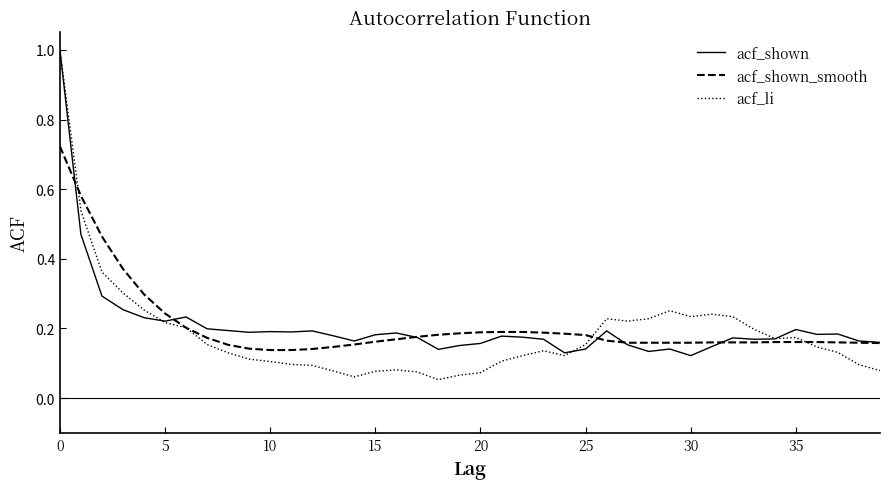

What is the highest value of the acf_li series?

1.0